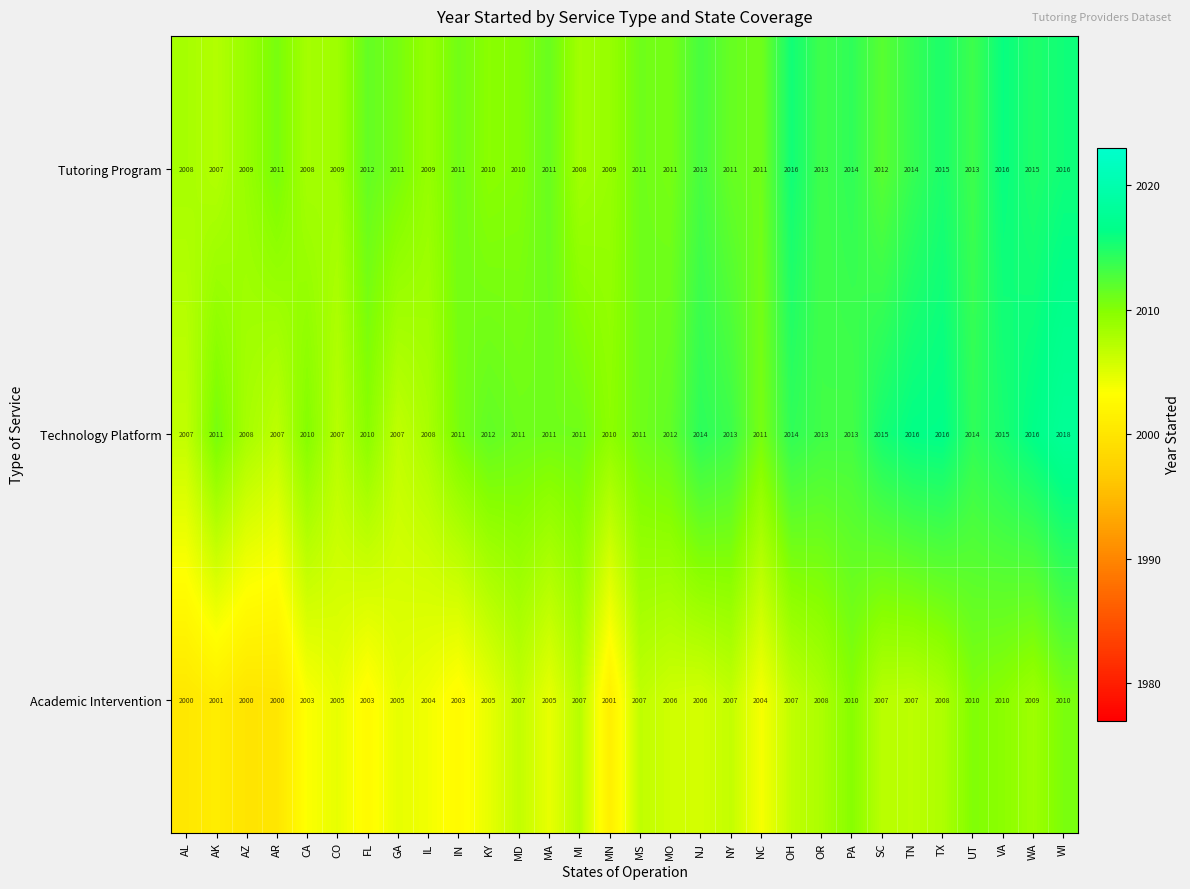

What is the difference between the maximum and second lowest values in the Technology Platform series?

11